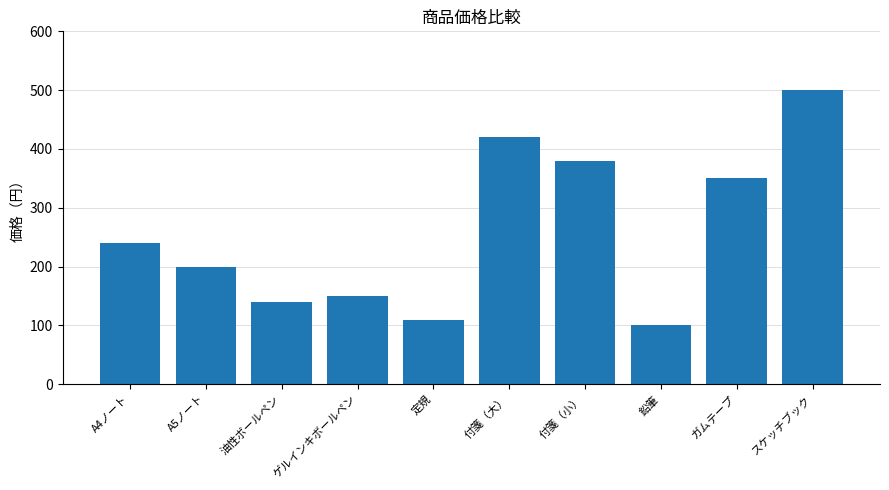

Reading left to right, what are all the values shown in this chart?

A4ノート=240	A5ノート=200	油性ボールペン=140	ゲルインキボールペン=150	定規=110	付箋（大）=420	付箋（小）=380	鉛筆=100	ガムテープ=350	スケッチブック=500